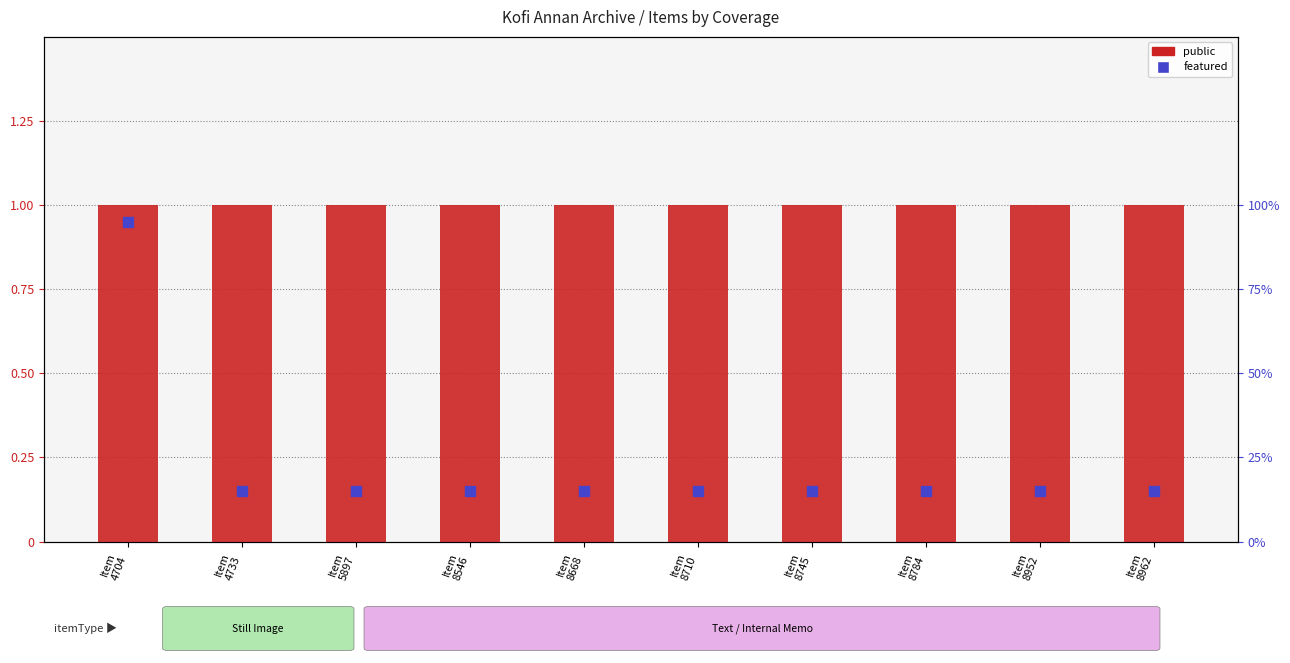

Which series contains the lowest Y value?

featured